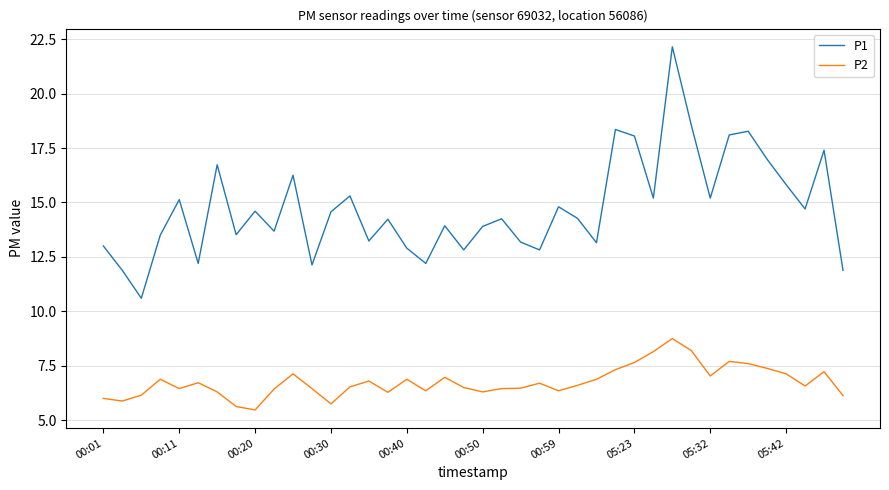

What is the smallest value displayed?

5.5